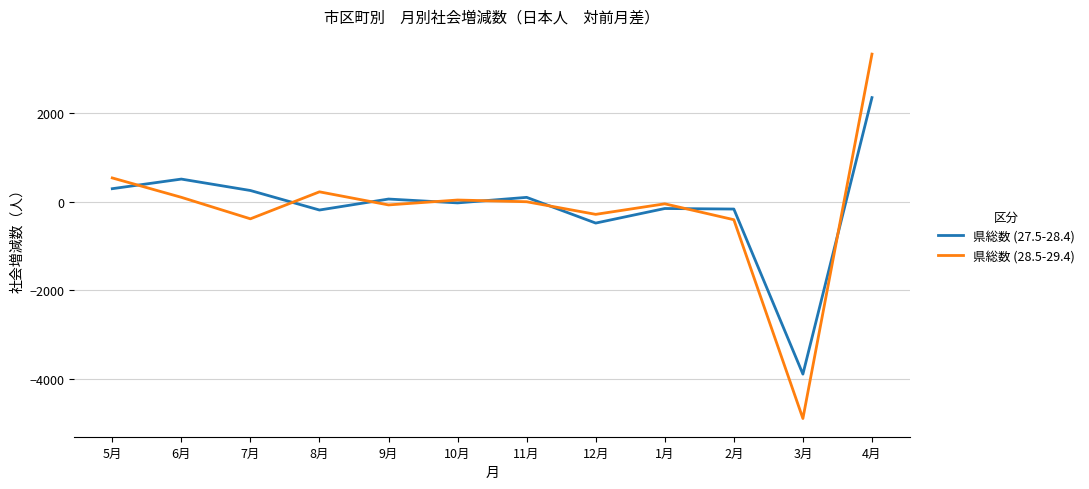

Is it true that 県総数 (28.5-29.4) equals -723 at 2月?

False